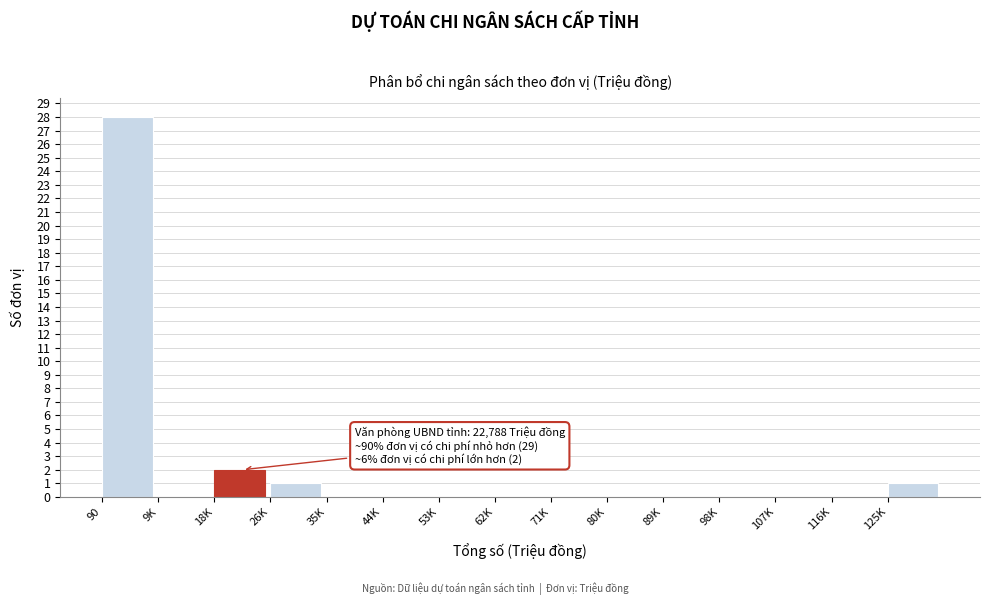

Reading left to right, transcribe all the data shown in this chart.

90=28	9K=0	18K=2	26K=1	35K=0	44K=0	53K=0	62K=0	71K=0	80K=0	89K=0	98K=0	107K=0	116K=0	125K=1